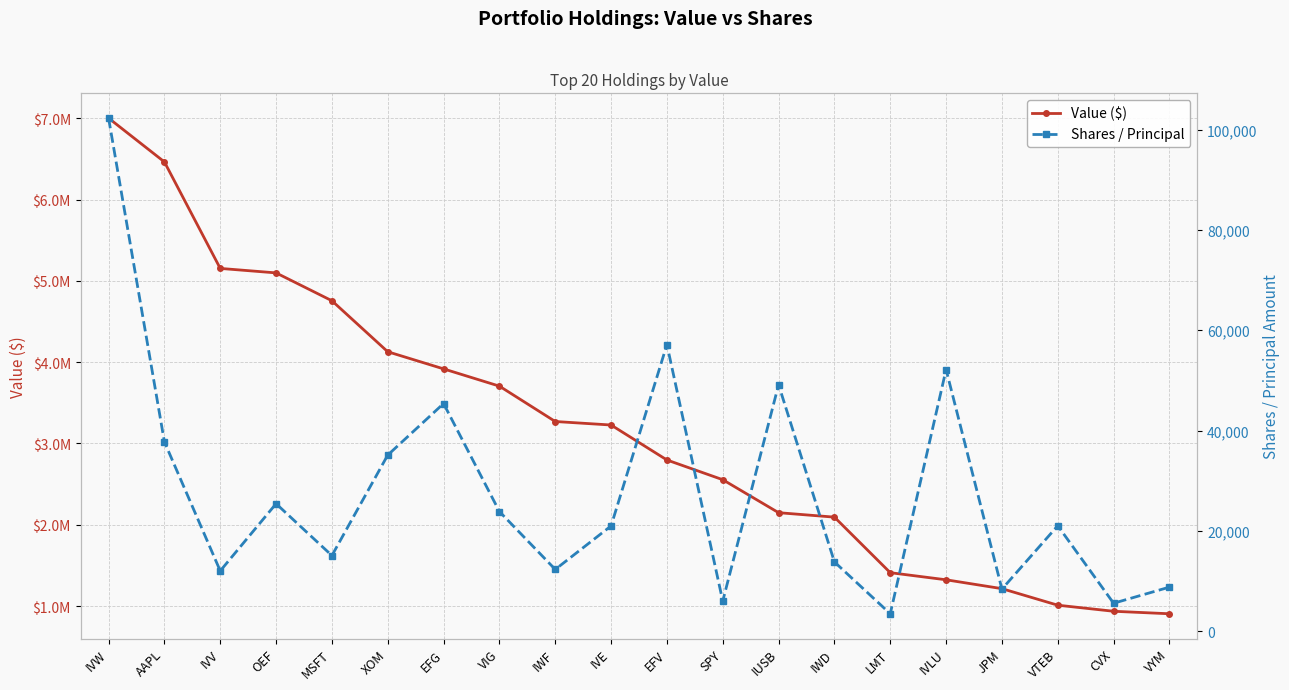

Which category has the highest value in the Value ($) series?

IVW